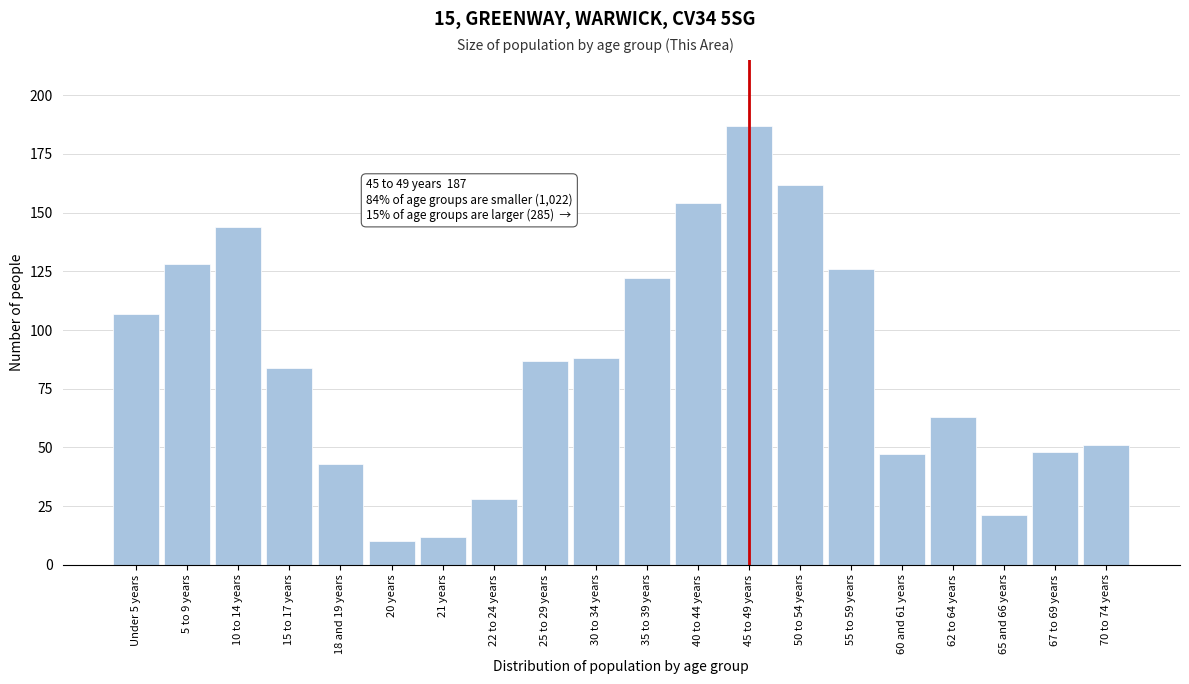

Reading left to right, transcribe all the data shown in this chart.

107	128	144	84	43	10	12	28	87	88	122	154	187	162	126	47	63	21	48	51